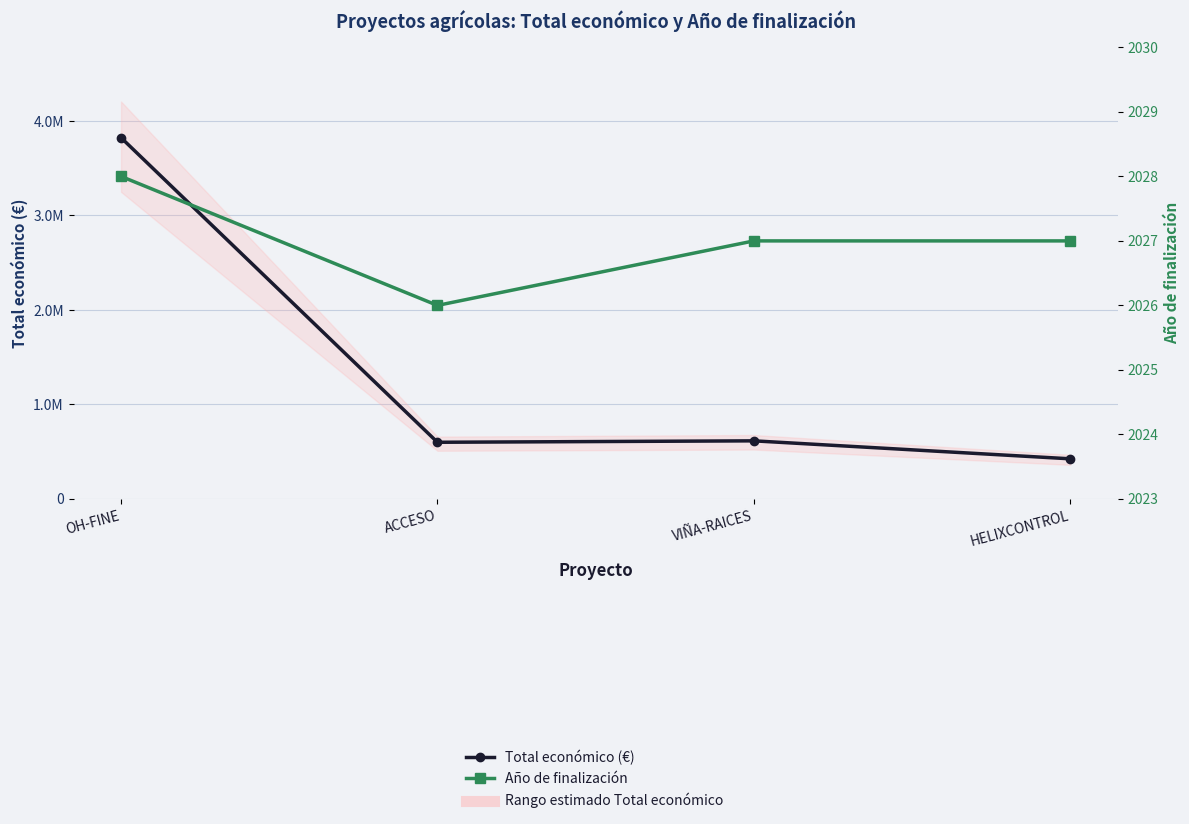

How many lines are shown in the chart?

2